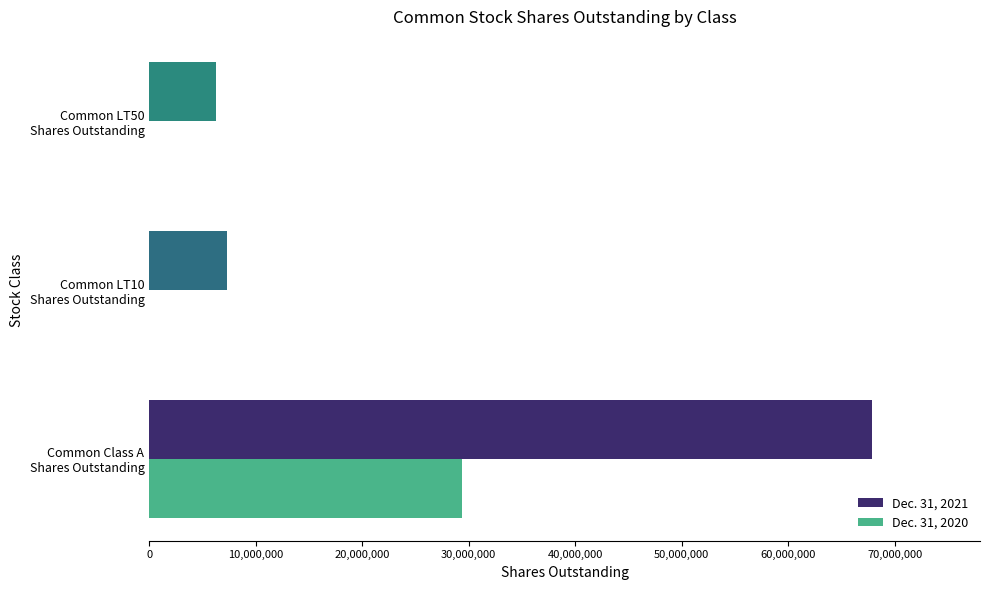

What is the greatest value displayed?

67844060